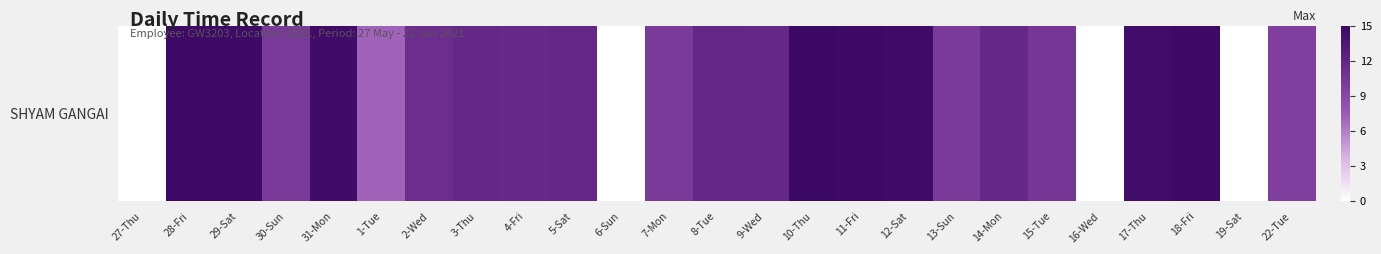

List the labels in order of value, smallest first.

27-Thu, 6-Sun, 16-Wed, 19-Sat, 1-Tue, 22-Tue, 13-Sun, 30-Sun, 7-Mon, 15-Tue, 2-Wed, 4-Fri, 3-Thu, 9-Wed, 14-Mon, 8-Tue, 5-Sat, 17-Thu, 12-Sat, 31-Mon, 29-Sat, 18-Fri, 11-Fri, 28-Fri, 10-Thu